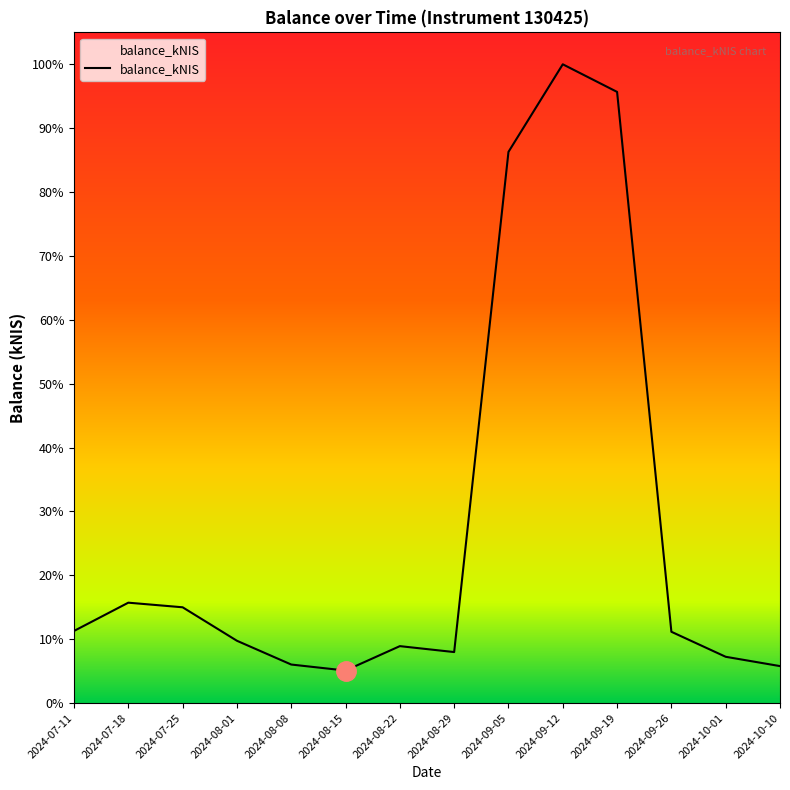

What is the average value?

12957.9